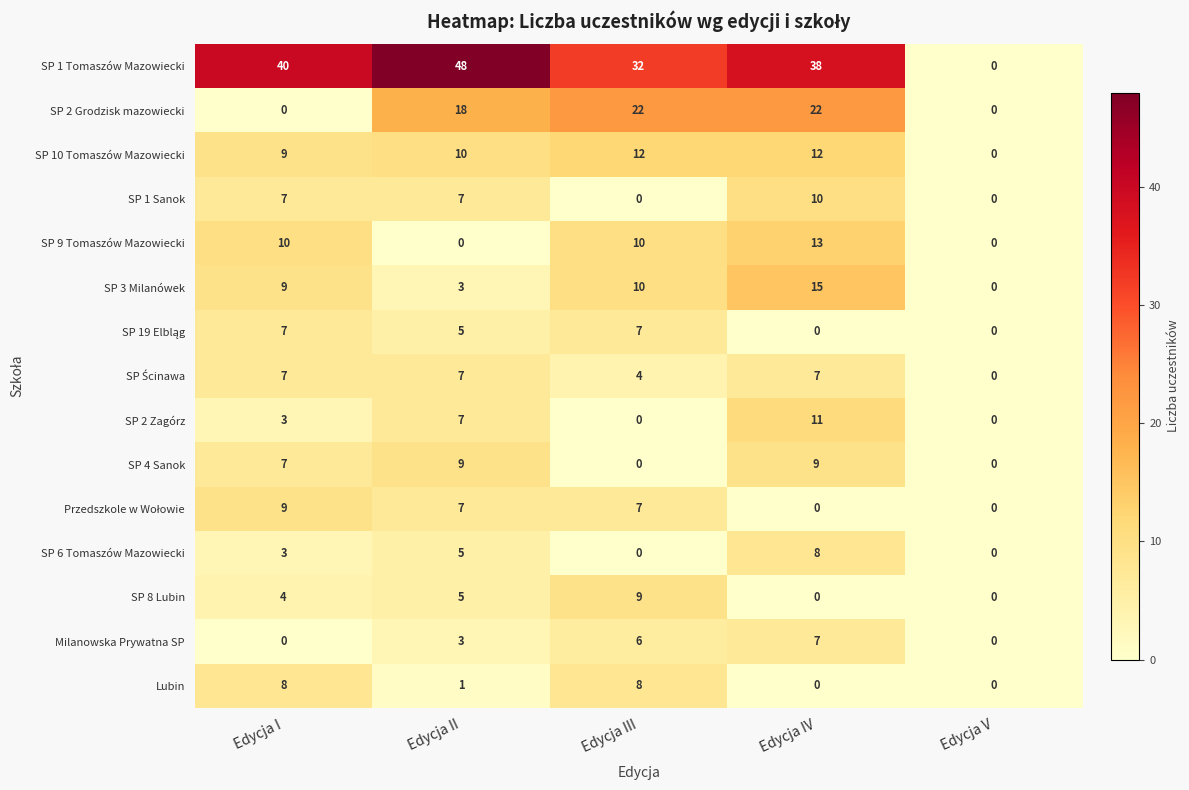

How many data points does each series have?

5